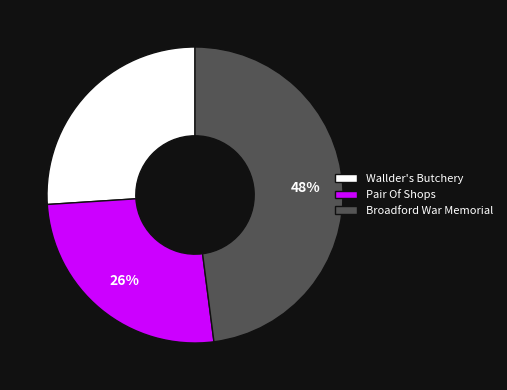

Do Broadford War Memorial and Pair Of Shops together represent more than half of the pie?

Yes